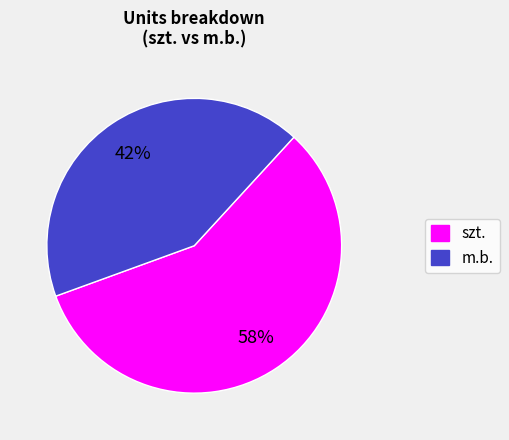

Is the sum of m.b. and szt. greater than half?

Yes